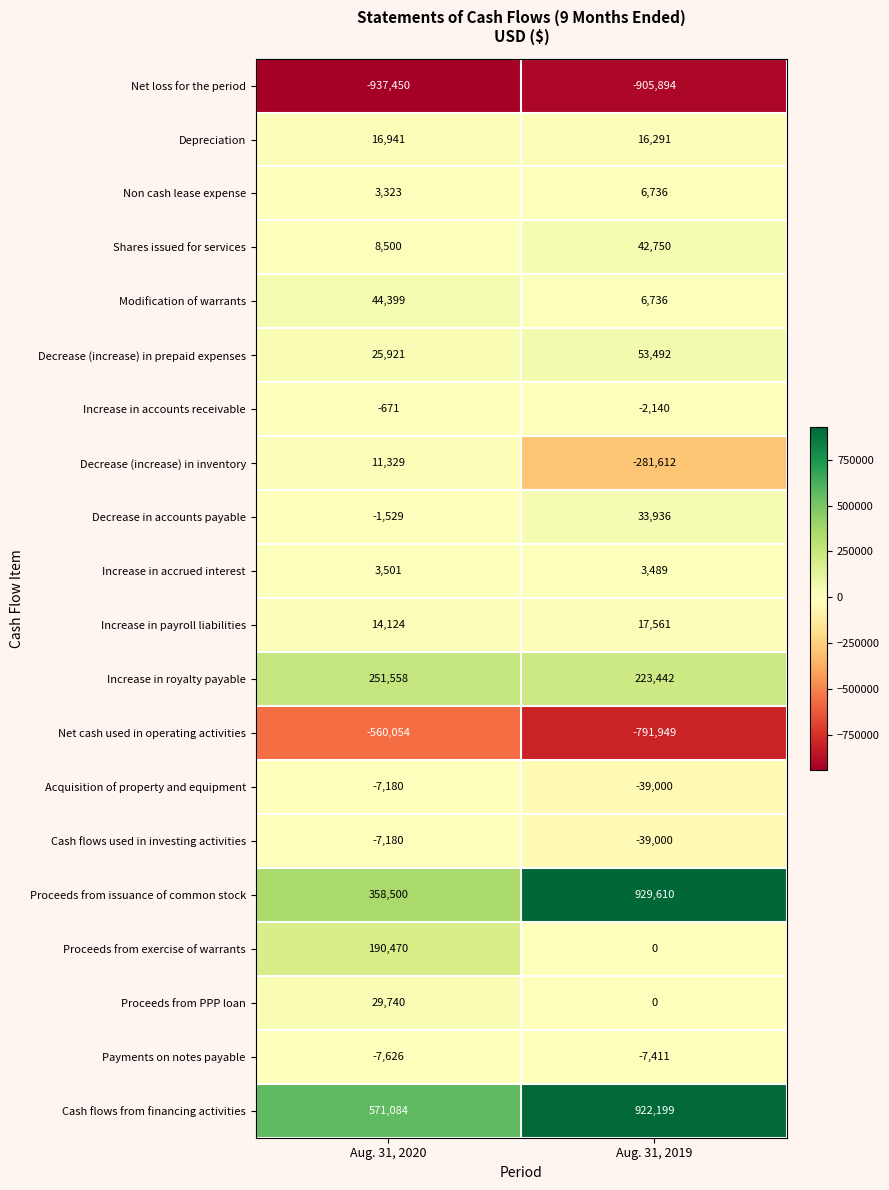

What is the sum of the Cash flows from financing activities values at Aug. 31, 2019 and Aug. 31, 2020?

1493283